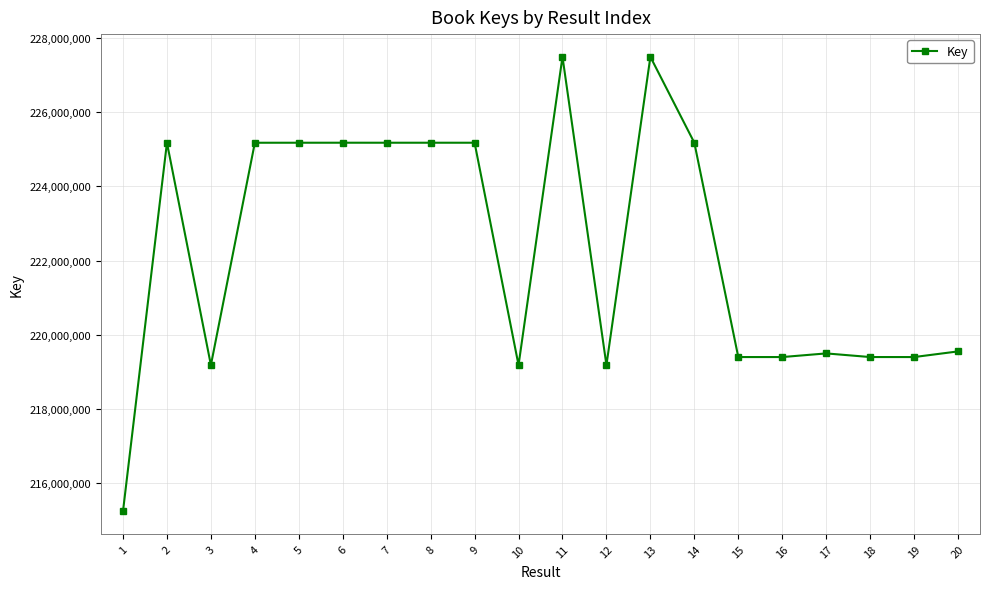

What value does the data have at 15, to the nearest 100?

219398400